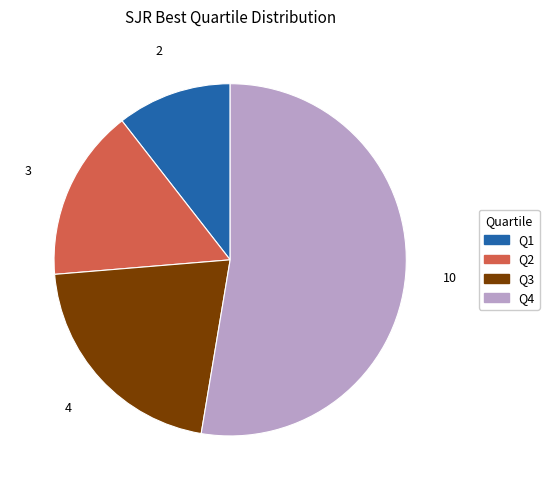

Do Q1 and Q4 together represent more than half of the pie?

Yes